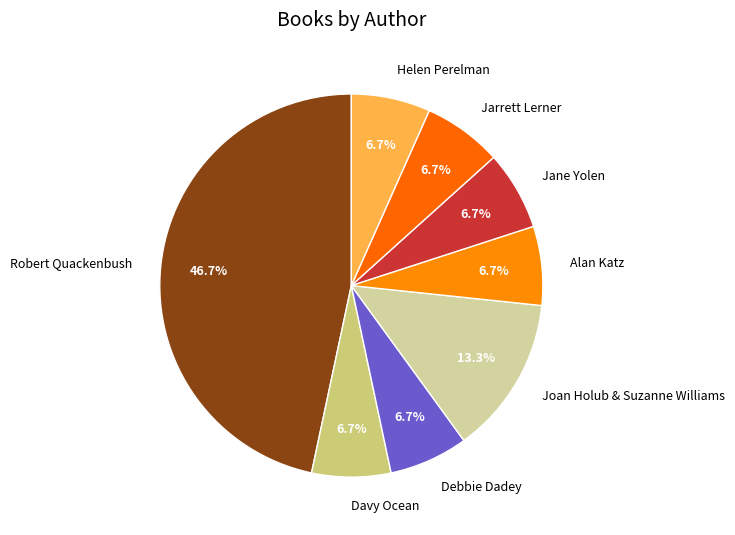

How many slices are in this pie chart?

8